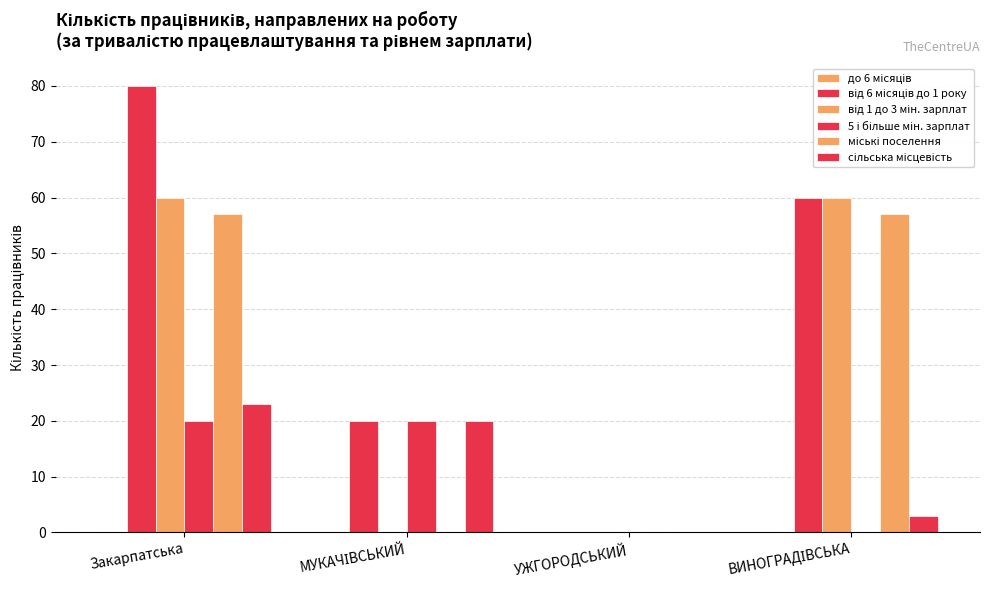

Between Закарпатська and ВИНОГРАДІВСЬКА, which series saw the biggest shift?

від 6 місяців до 1 року